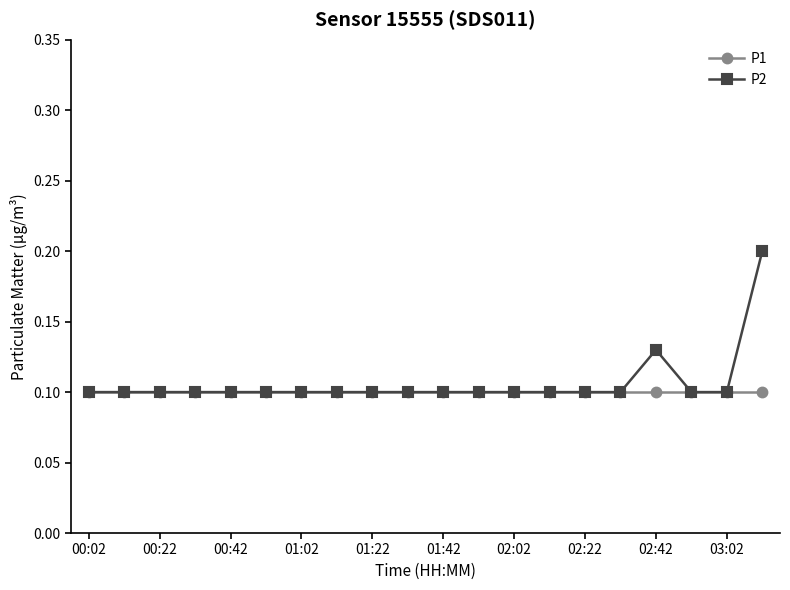

Which series has the widest spread of values?

P2